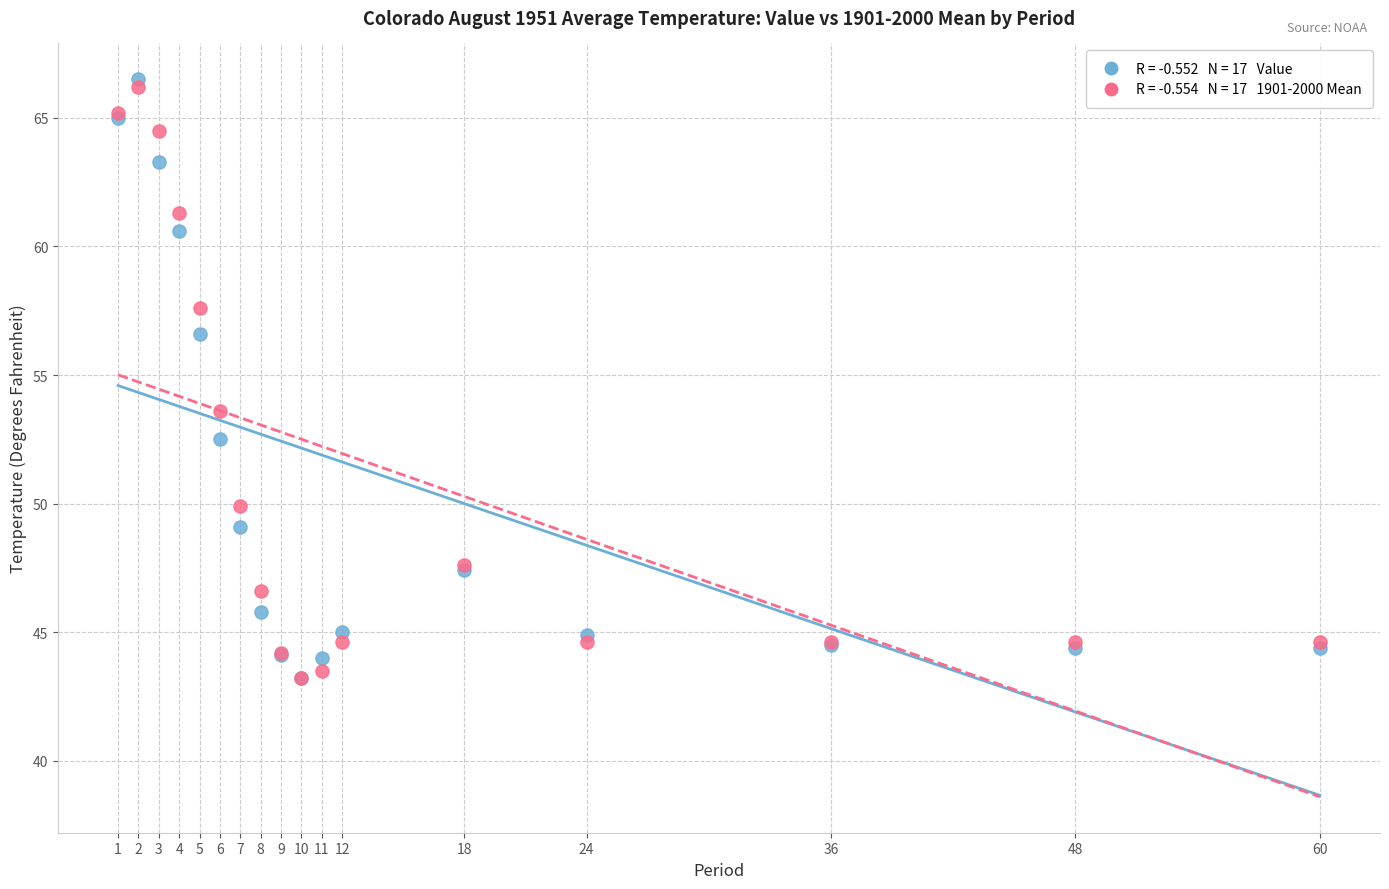

Across all series, what Y value is closest to 54?

53.6